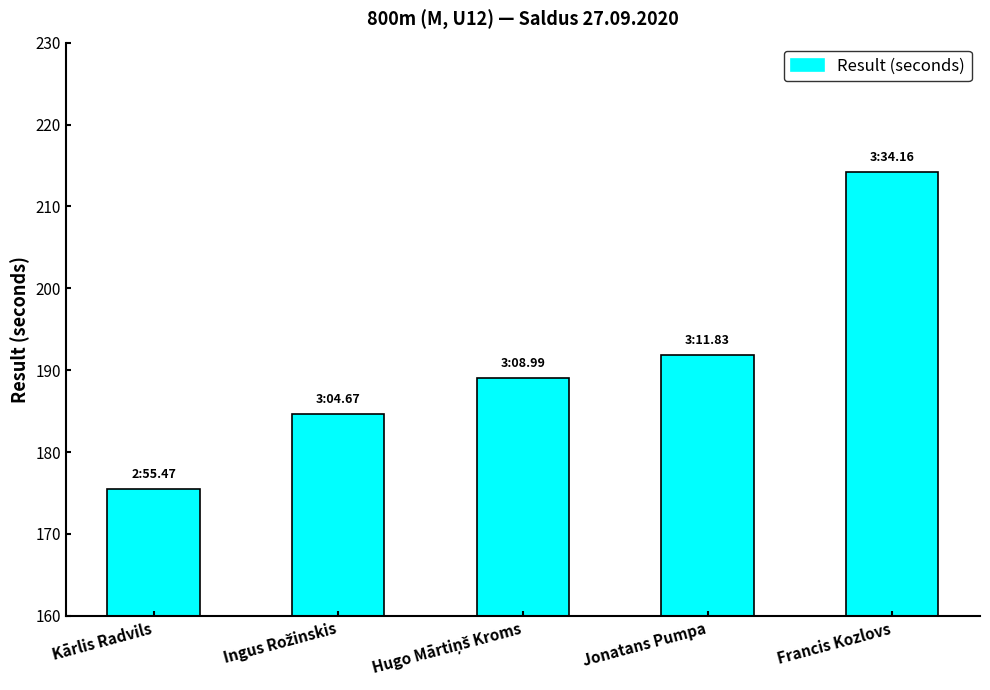

Reading left to right, transcribe all the data shown in this chart.

175.5	184.7	189.0	191.8	214.2